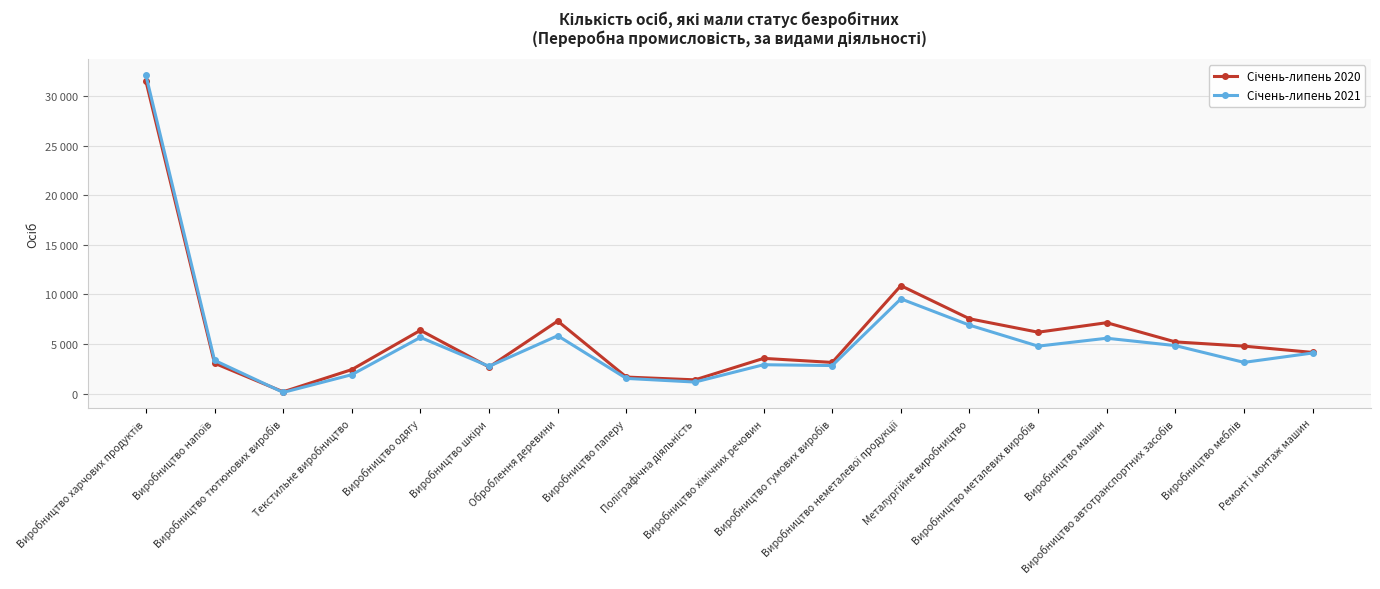

How many lines are shown in the chart?

2